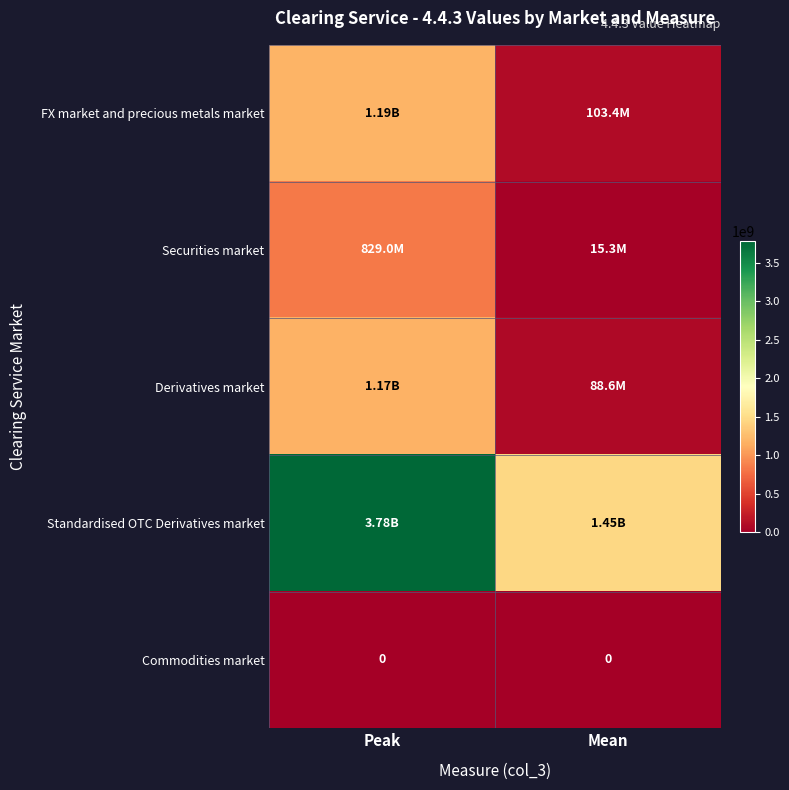

Is it true that Derivatives market equals 1807745540.2 at Peak?

False